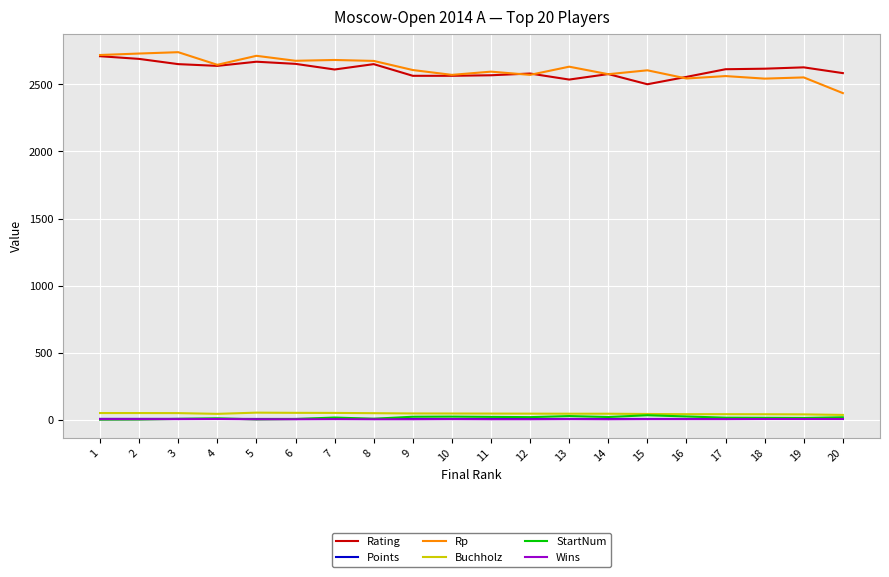

True or false: Rp has a value of 3608.2 at 9.

False